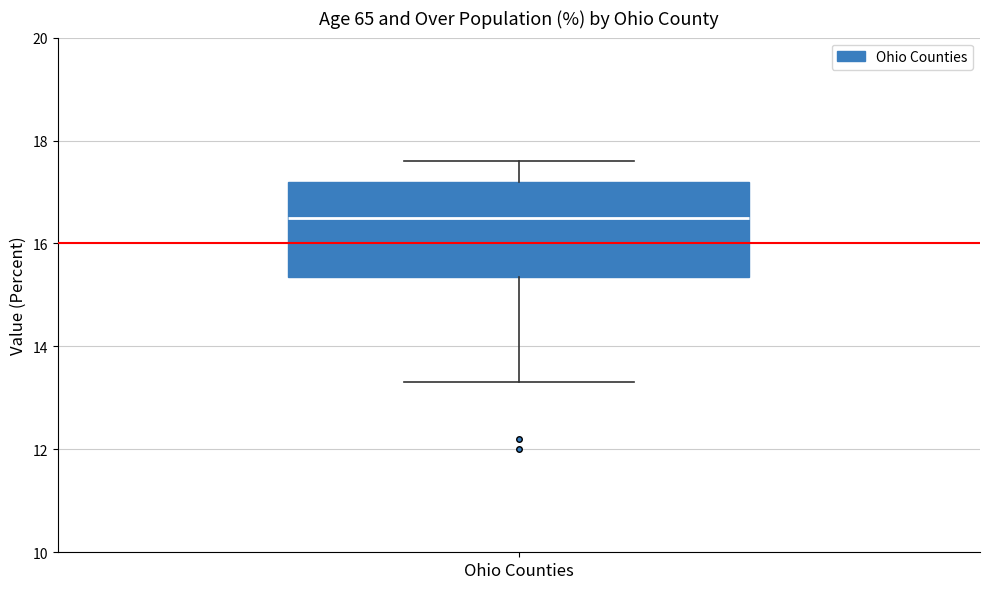

Read this box plot against the y-axis: the position of the median line, the range covered by the box, and the ends of both whiskers. The values are not printed on the chart, so give them approximately, as read against the axis.

median 16.6, box 15.4 to 17.2, whiskers 13.4 to 17.6